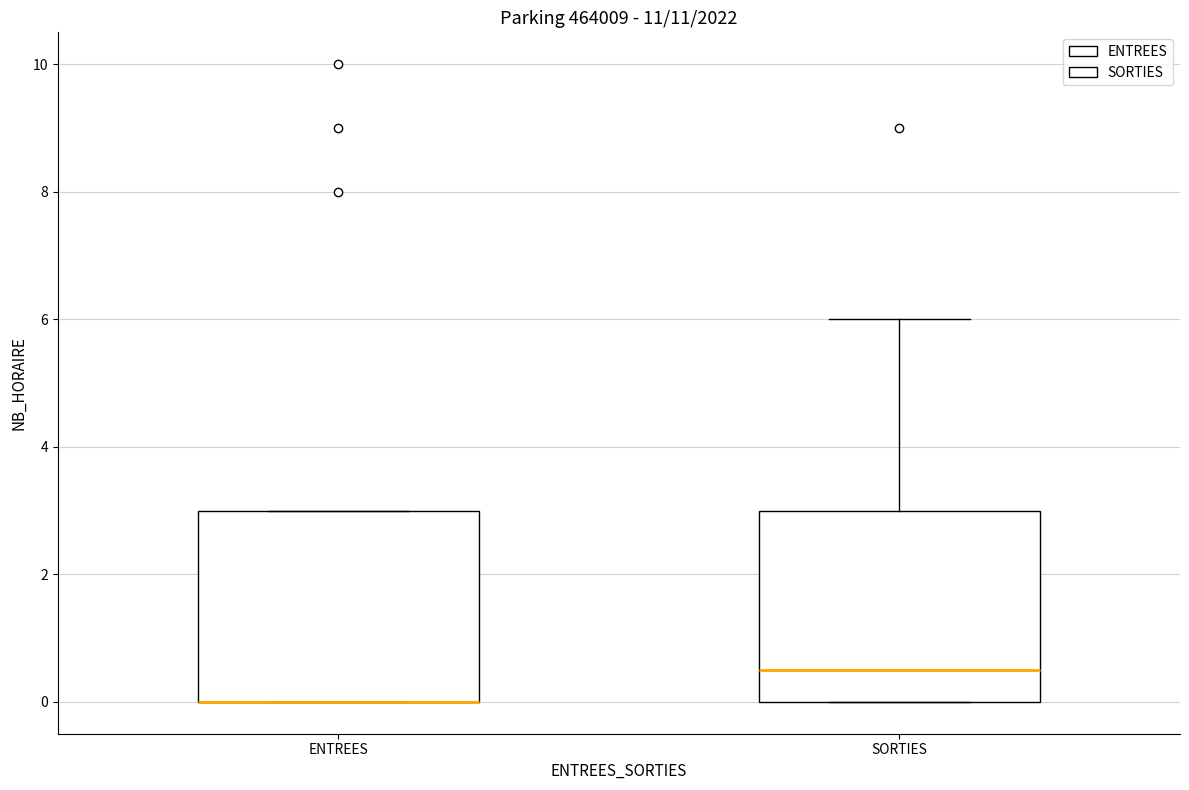

Where is the lower edge of the box for ENTREES on the y-axis? The values are not printed on the chart, so give them approximately, as read against the axis.

0.0